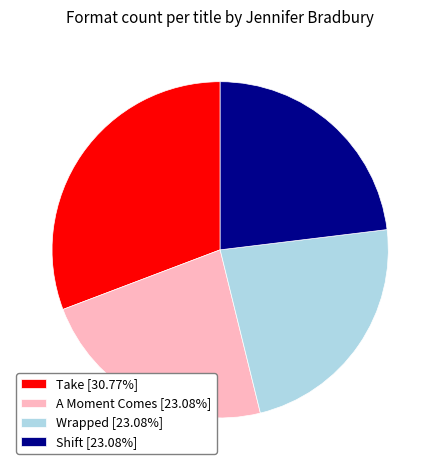

Is there a majority slice in this chart?

No